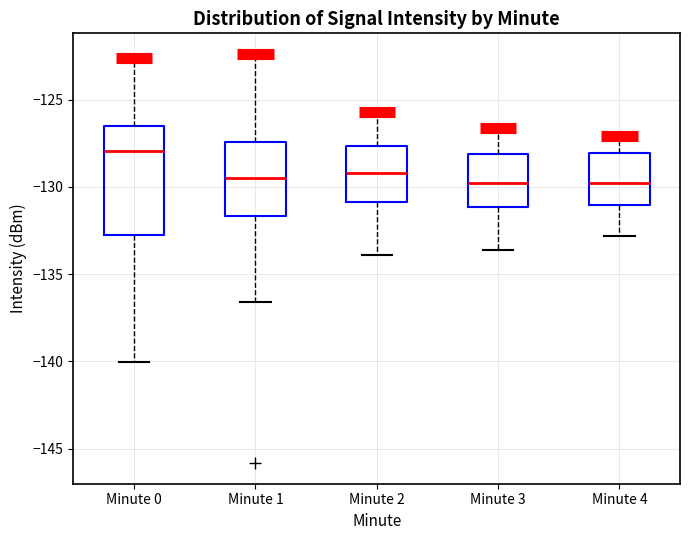

Which box has the highest median line?

Minute 0